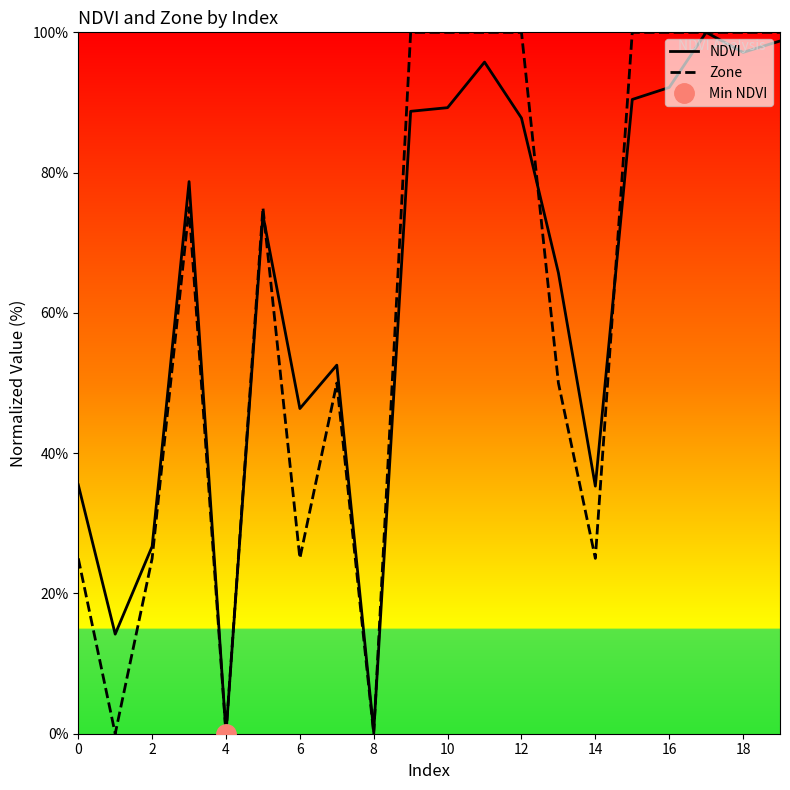

At how many categories does at least one series exceed 68?

11